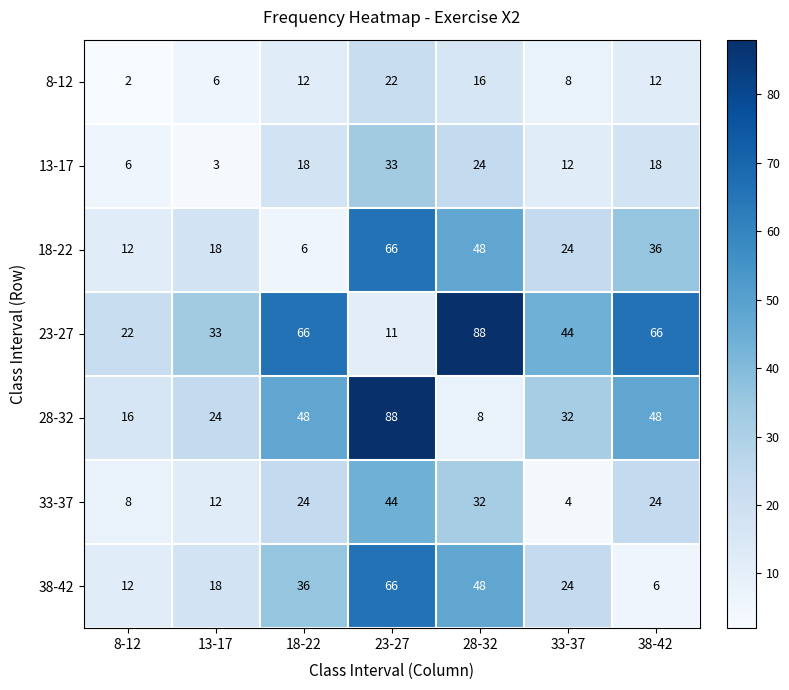

Is it true that 38-42 equals 24 at 33-37?

True